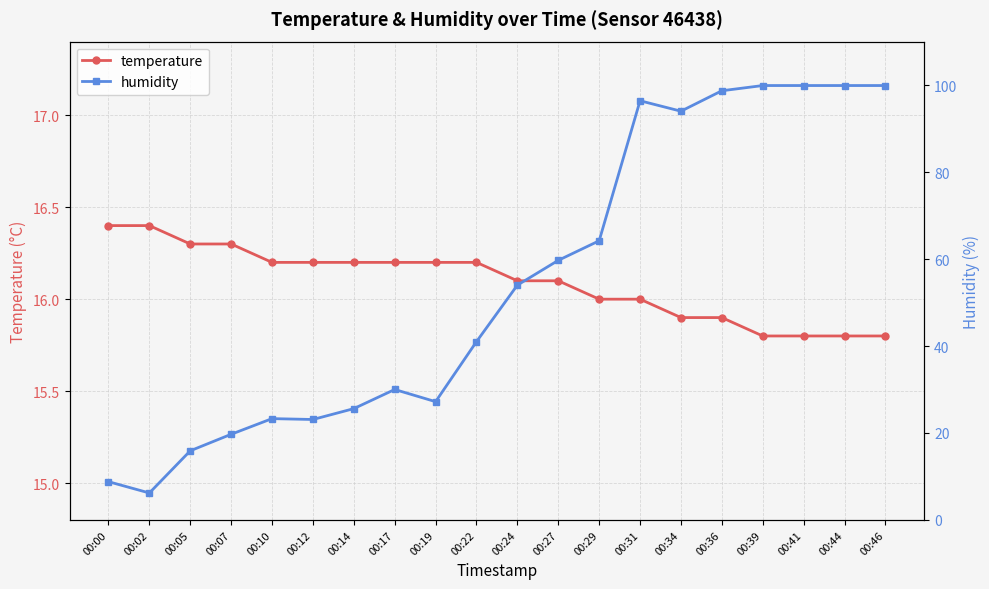

What is the sum of the temperature values at 00:05 and 00:24?

32.4